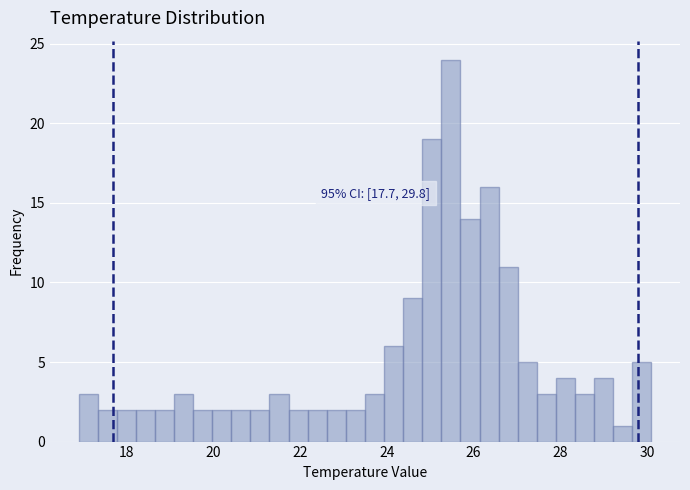

Around what value on the x-axis is the tallest bar? Give the approximate position of its centre, as read against the axis.

25.4